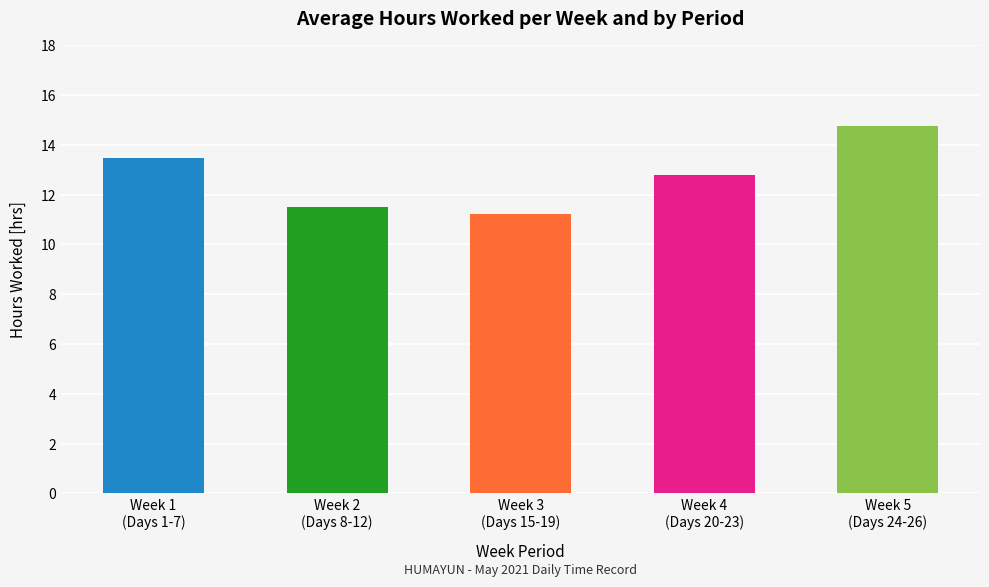

How many data points are above 12?

3